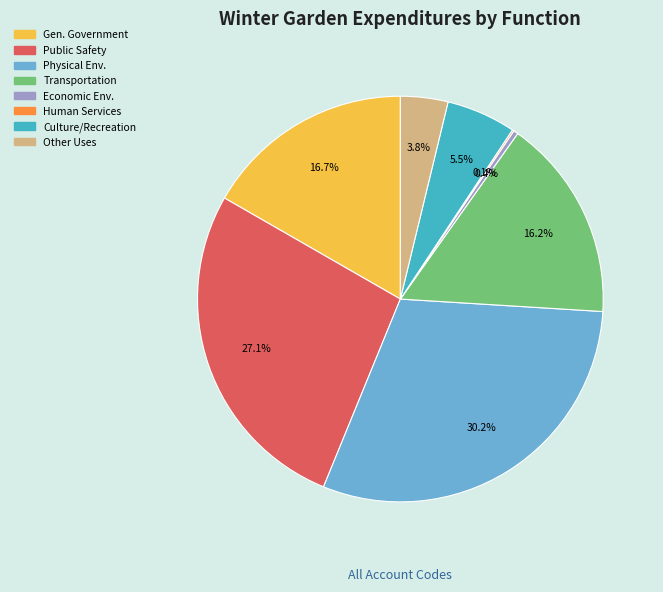

Is there any slice that represents more than half of the pie?

No